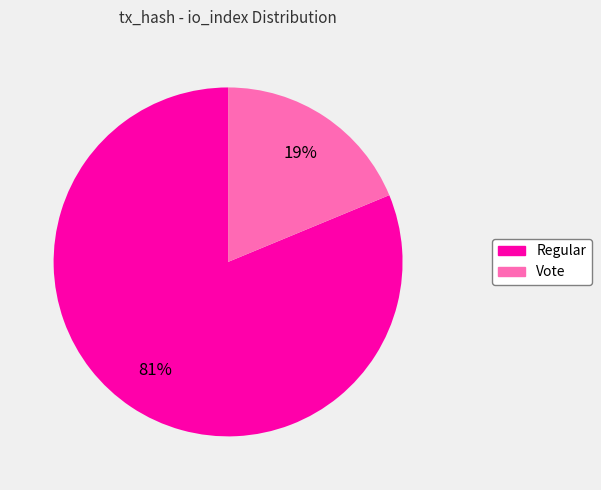

Is there any slice that represents more than half of the pie?

Yes